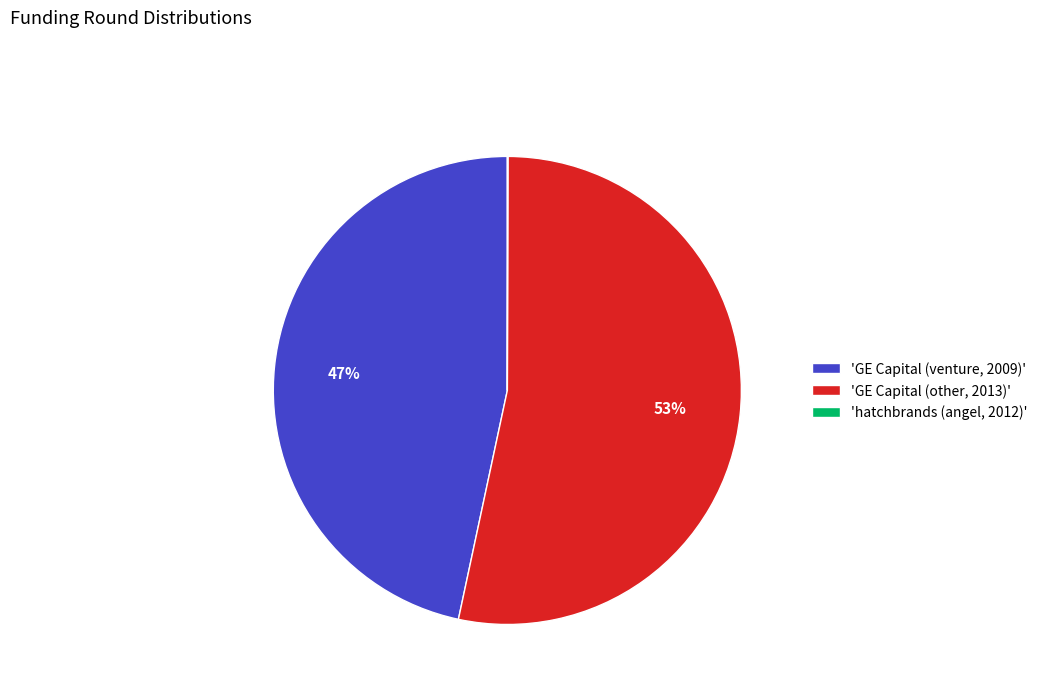

The 'GE Capital (venture, 2009)' slice represents 40% of the pie. True or false?

False